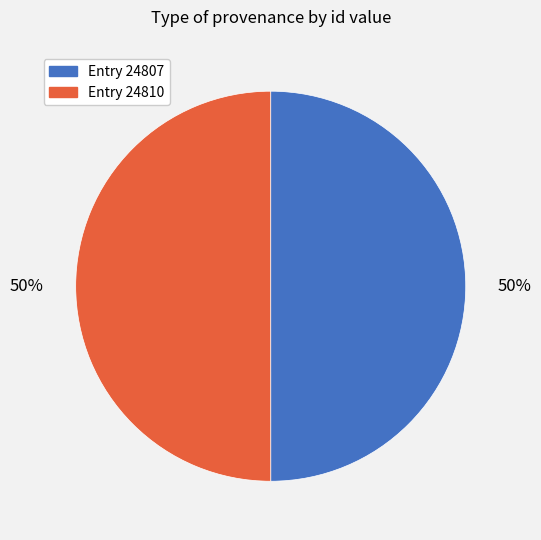

Combined, do Entry 24810 and Entry 24807 account for over 50%?

Yes